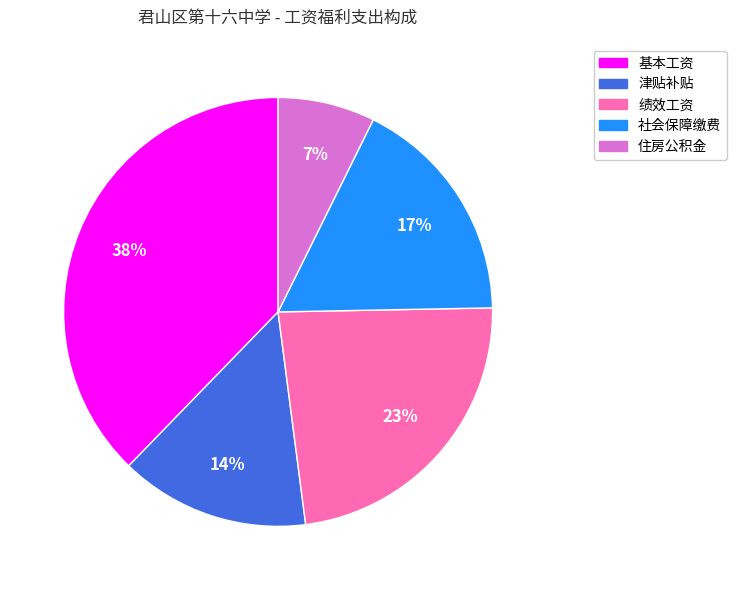

What is the largest slice in the pie chart?

基本工资